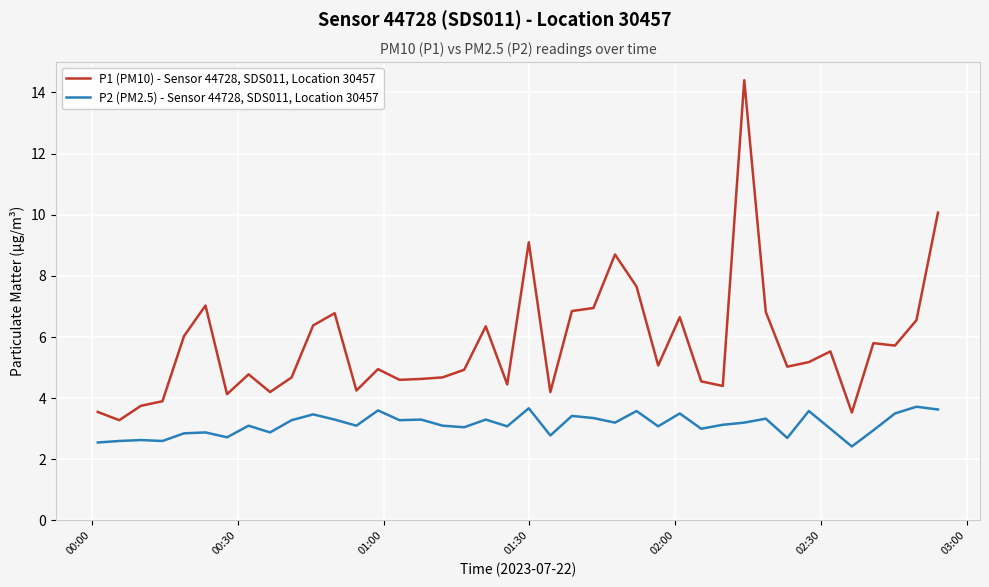

True or false: P1 (PM10) - Sensor 44728, SDS011, Location 30457 and P2 (PM2.5) - Sensor 44728, SDS011, Location 30457 intersect in this chart.

False